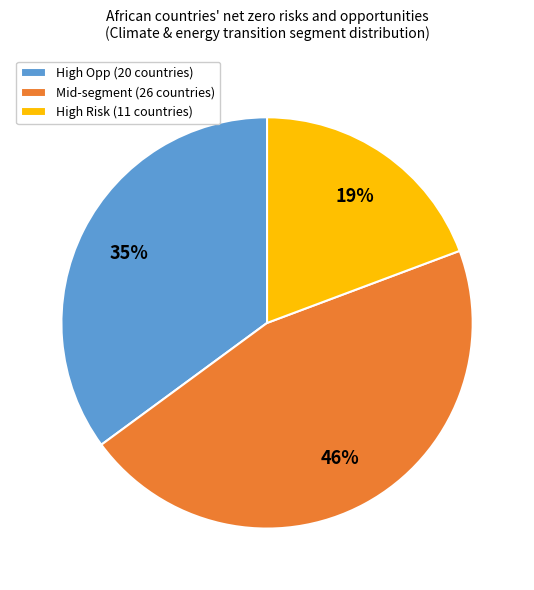

Is it true that High Risk is 19% of the pie?

True